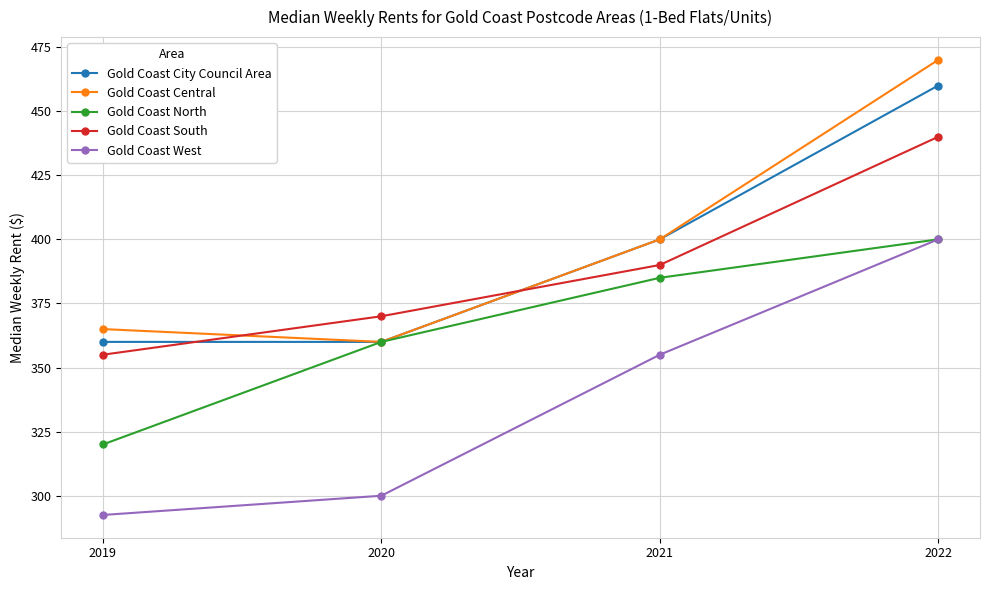

How many lines are shown in the chart?

5